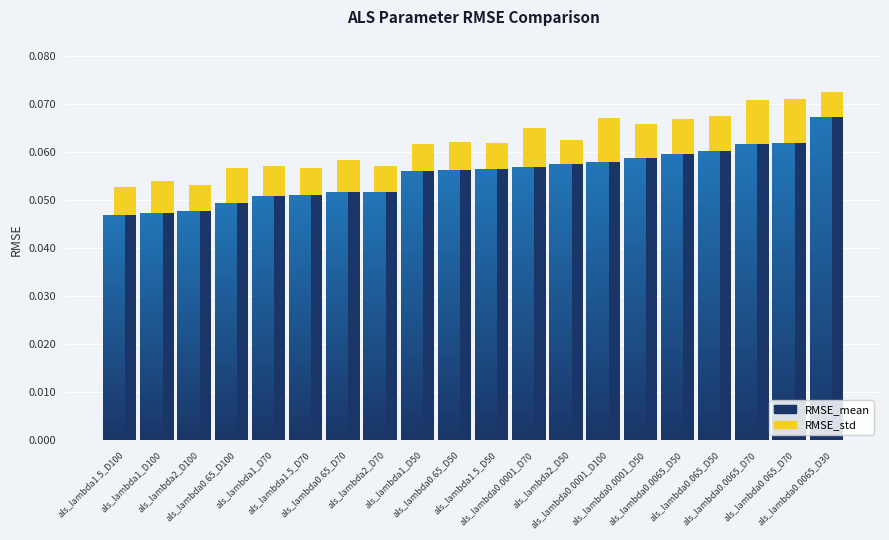

Between als_lambda0.65_D70 and als_lambda0.65_D50, which series saw the biggest shift?

RMSE_mean